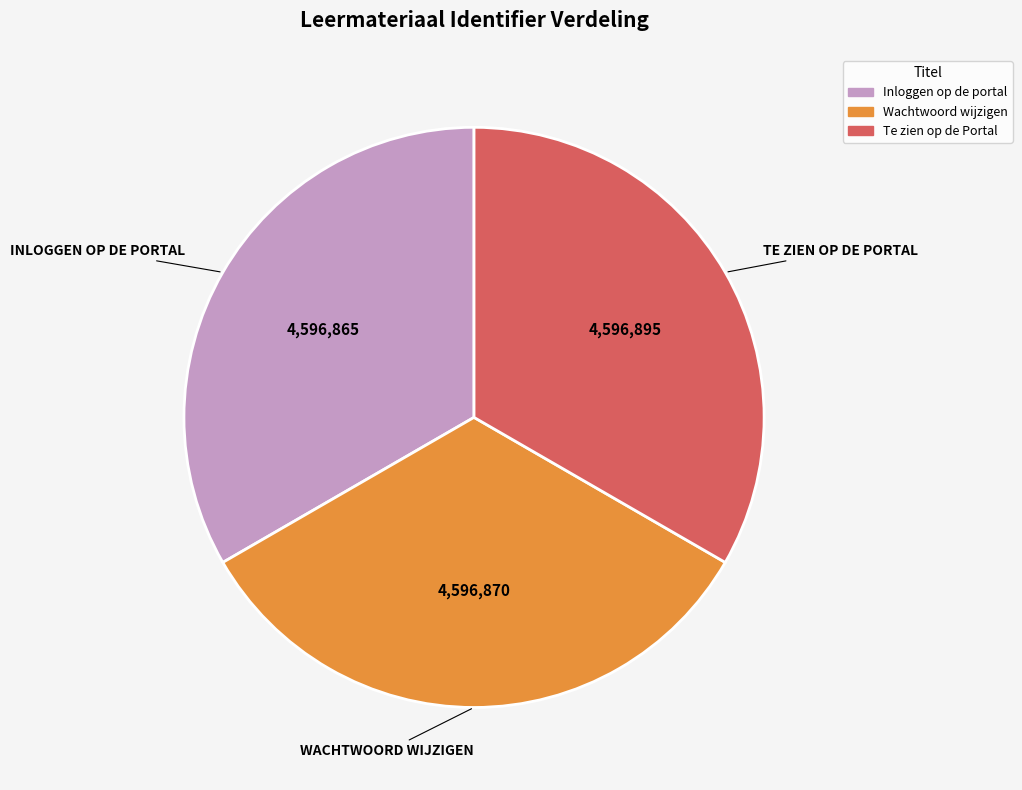

How many slices are in this pie chart?

3